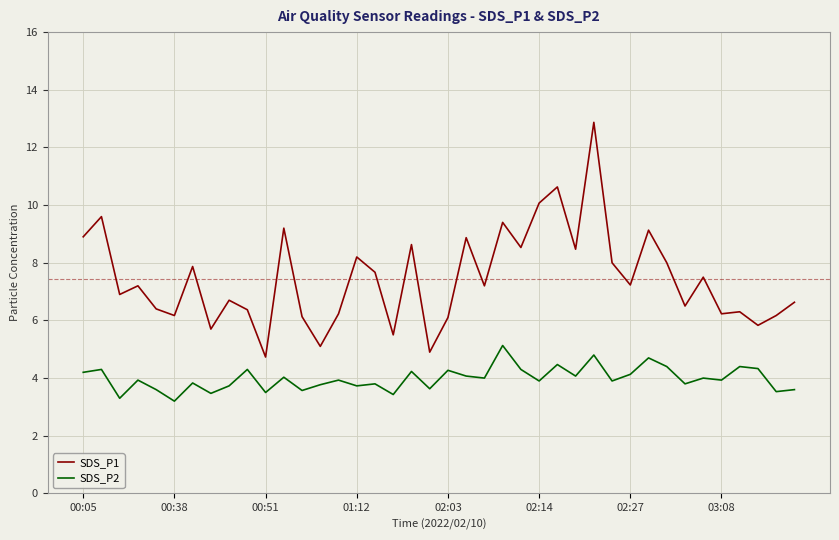

What is the maximum value shown in the chart?

12.9